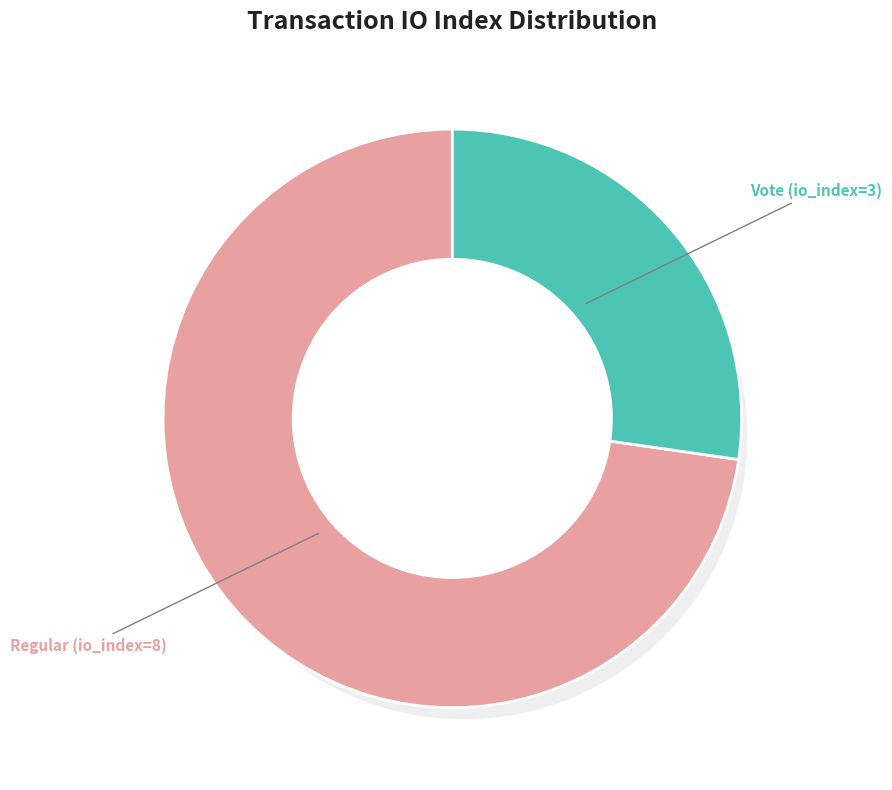

Between Regular (io_index=8) and Vote (io_index=3), which is larger?

Regular (io_index=8)